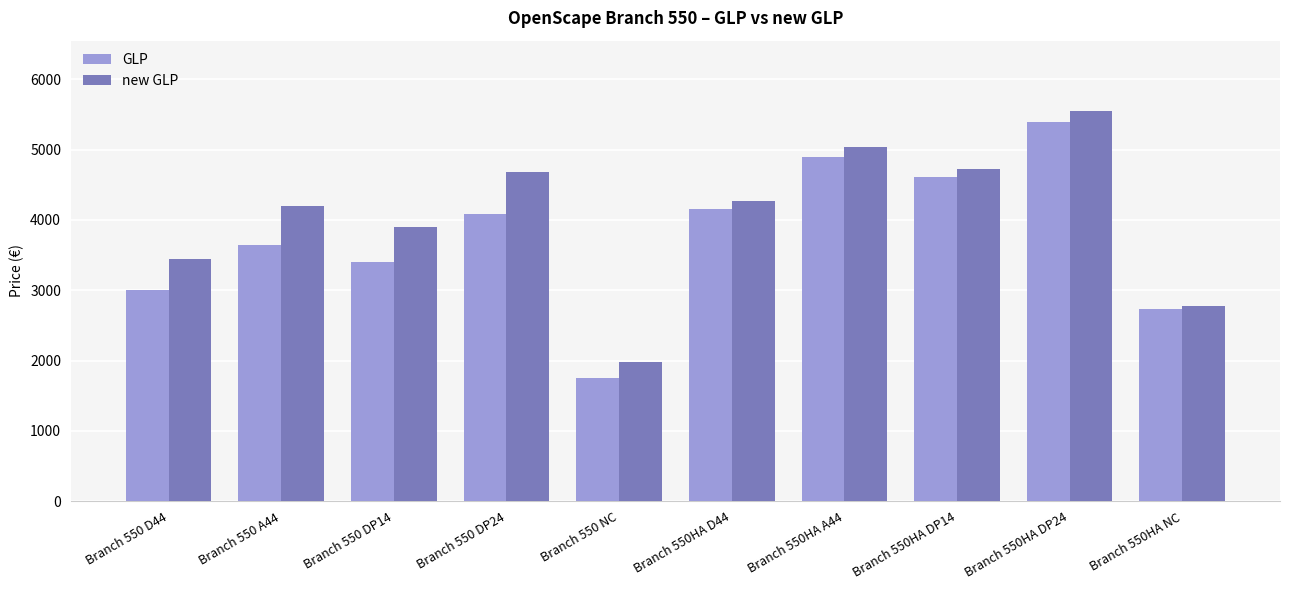

List the labels in order of GLP value, smallest first.

Branch 550 NC, Branch 550HA NC, Branch 550 D44, Branch 550 DP14, Branch 550 A44, Branch 550 DP24, Branch 550HA D44, Branch 550HA DP14, Branch 550HA A44, Branch 550HA DP24